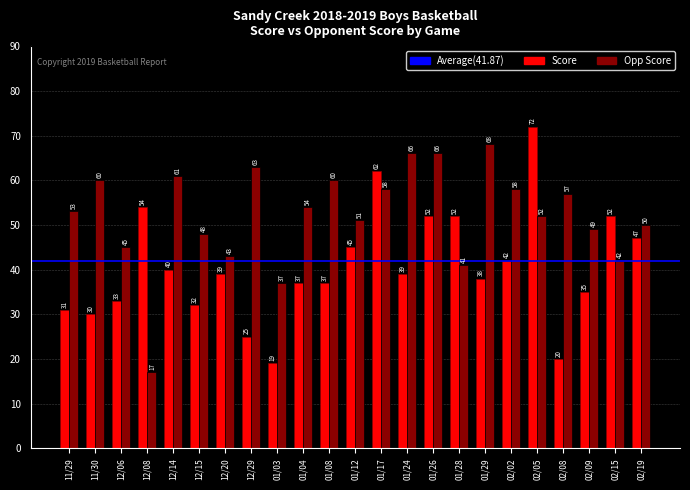

How many data points in Opp Score are less than 53?

11